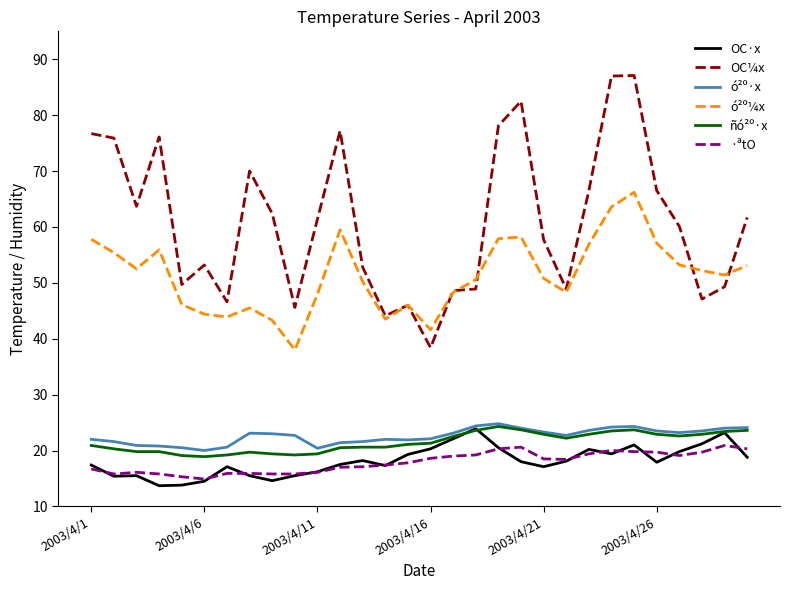

True or false: ·ªtO and ó²º¼x intersect in this chart.

False